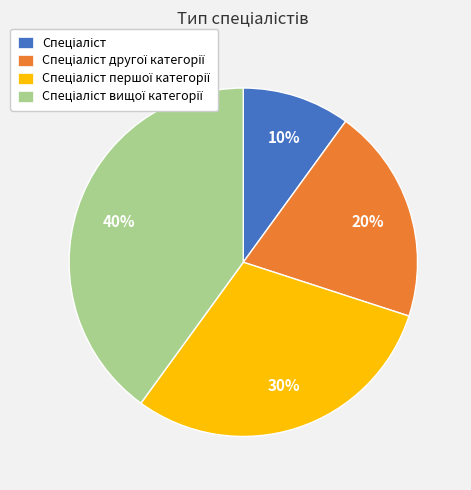

Does any single category account for the majority?

No